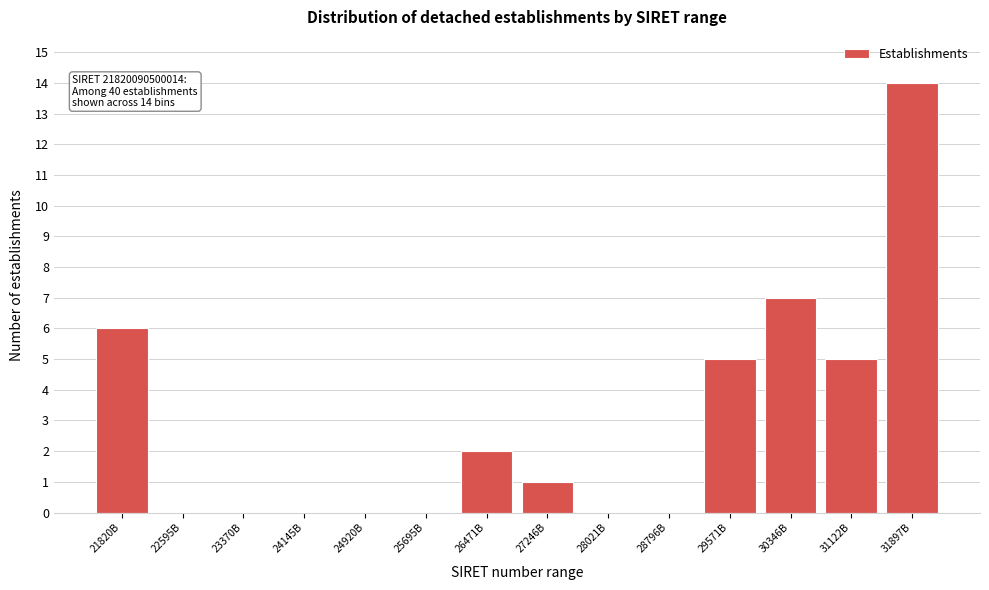

Reading left to right, what are all the values shown in this chart?

21820B=6	22595B=0	23370B=0	24145B=0	24920B=0	25695B=0	26471B=2	27246B=1	28021B=0	28796B=0	29571B=5	30346B=7	31122B=5	31897B=14